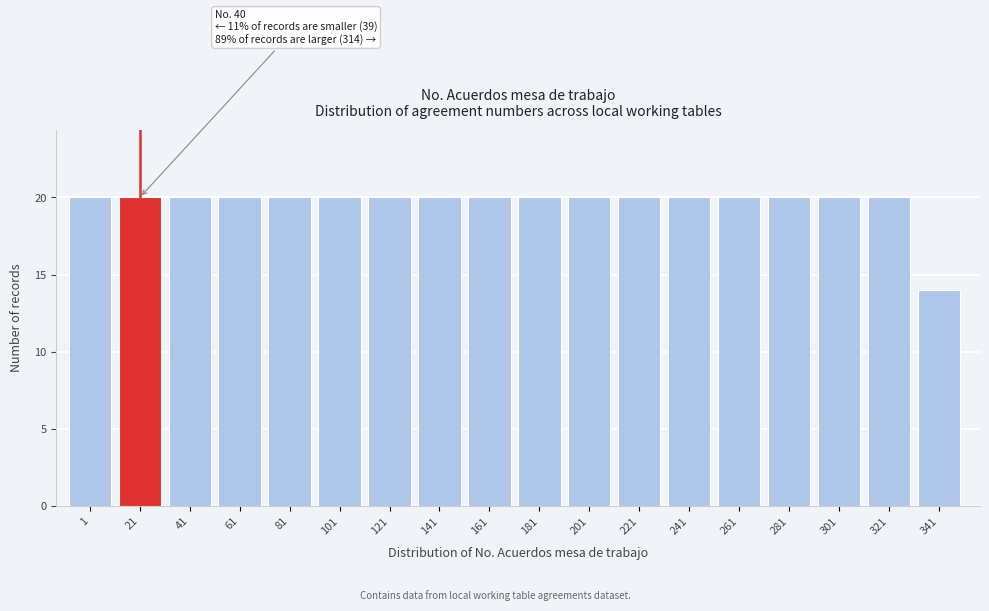

Reading left to right, transcribe all the data shown in this chart.

1=20	21=20	41=20	61=20	81=20	101=20	121=20	141=20	161=20	181=20	201=20	221=20	241=20	261=20	281=20	301=20	321=20	341=14